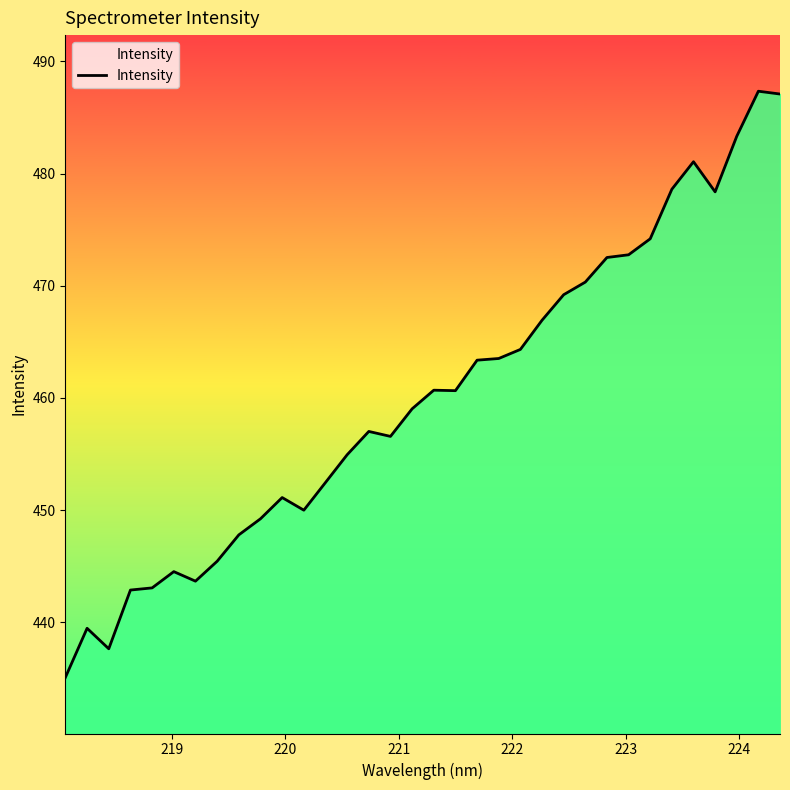

Count the number of categories in the chart.

34